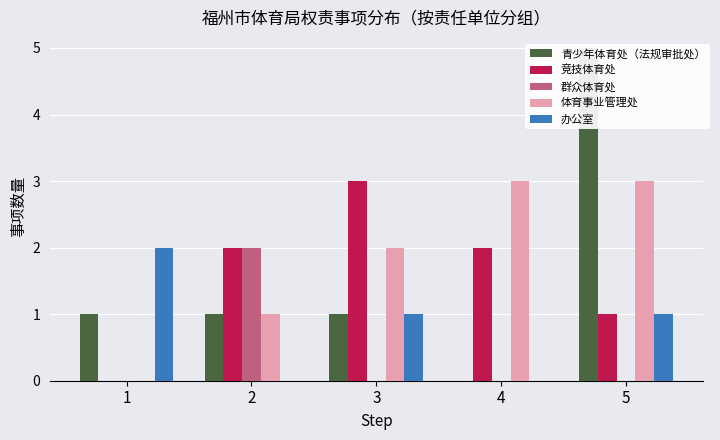

True or false: 群众体育处 has a value of 3 at 2.

False